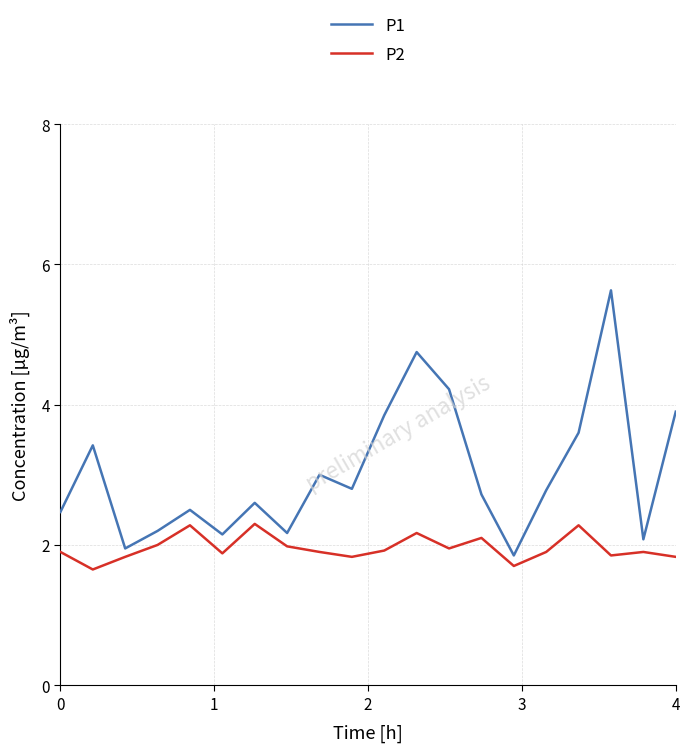

Which series has the largest total across all categories?

P1